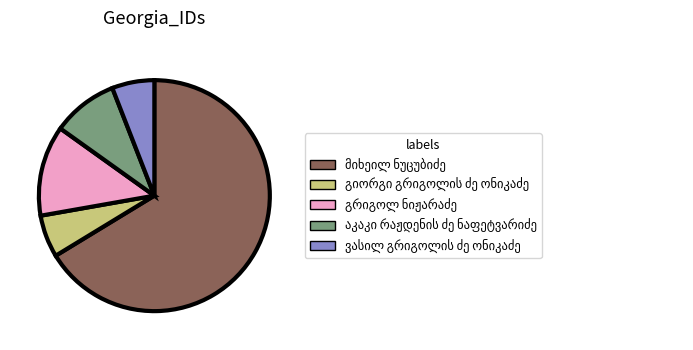

Is there a majority slice in this chart?

Yes